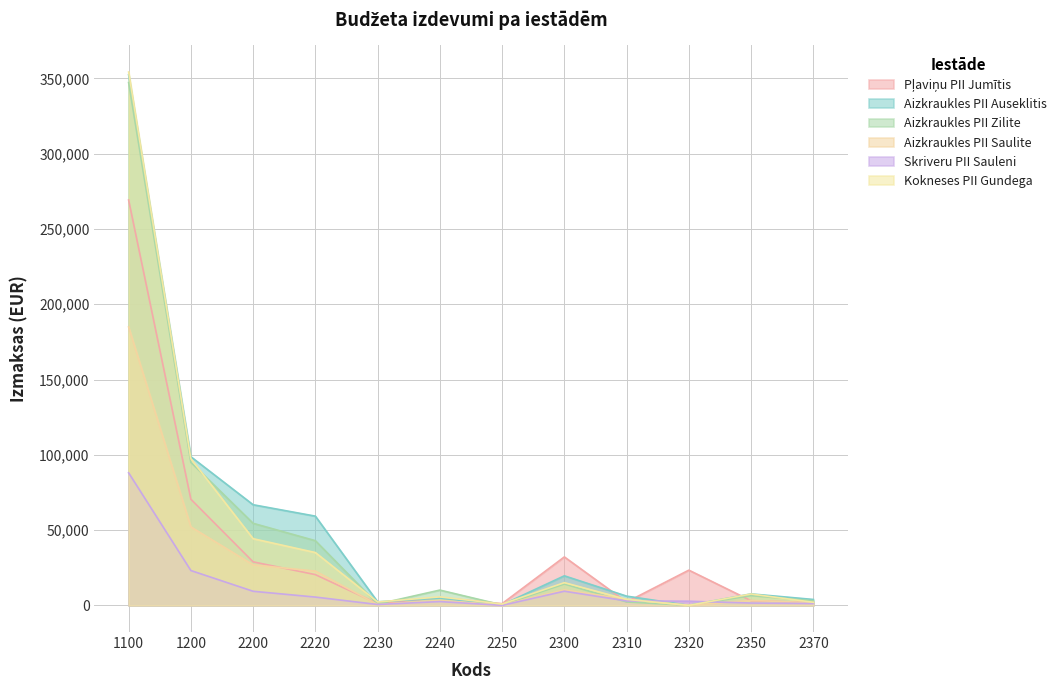

Does the chart display data point markers on the line(s)?

No